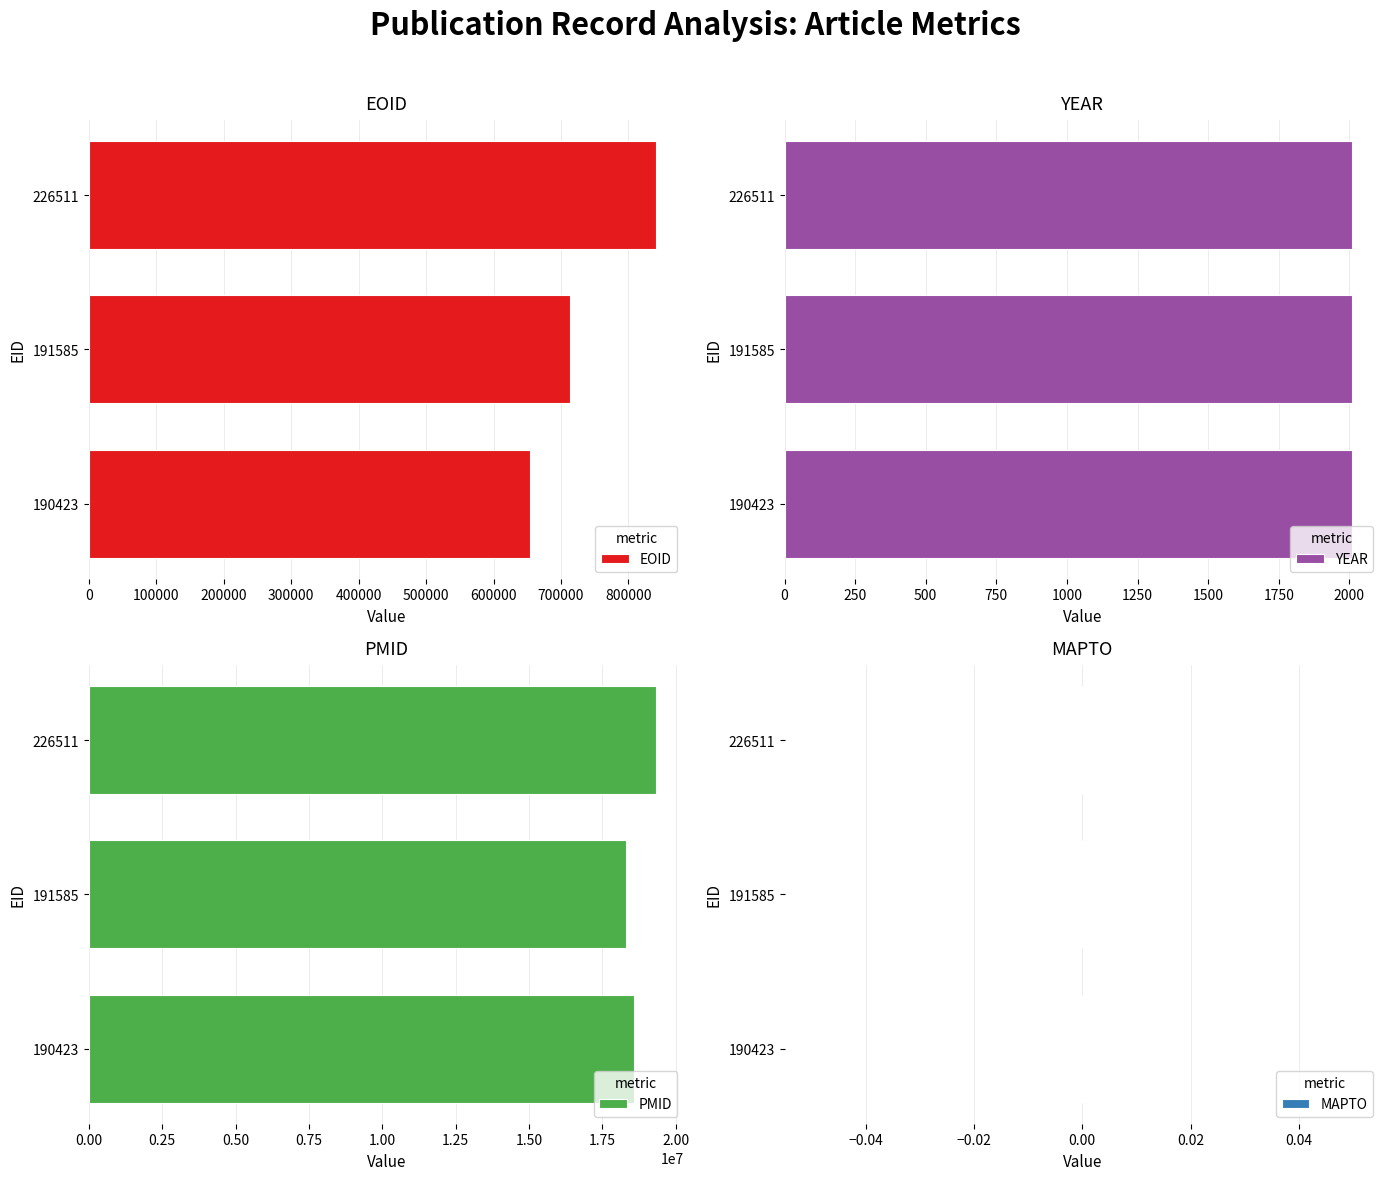

How many data points in EOID are less than 713963?

1